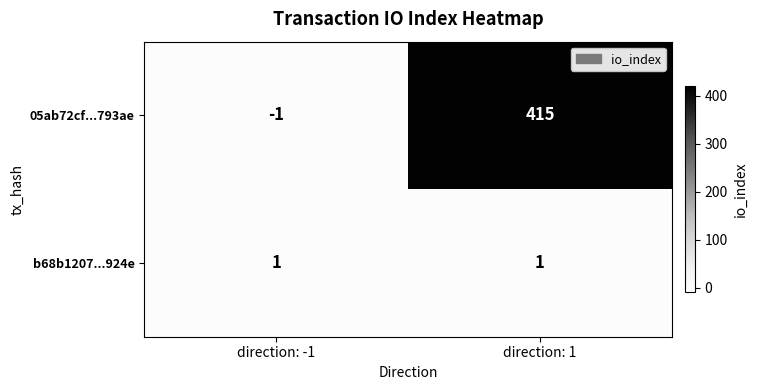

At which category is the sum across all series the highest?

direction: 1